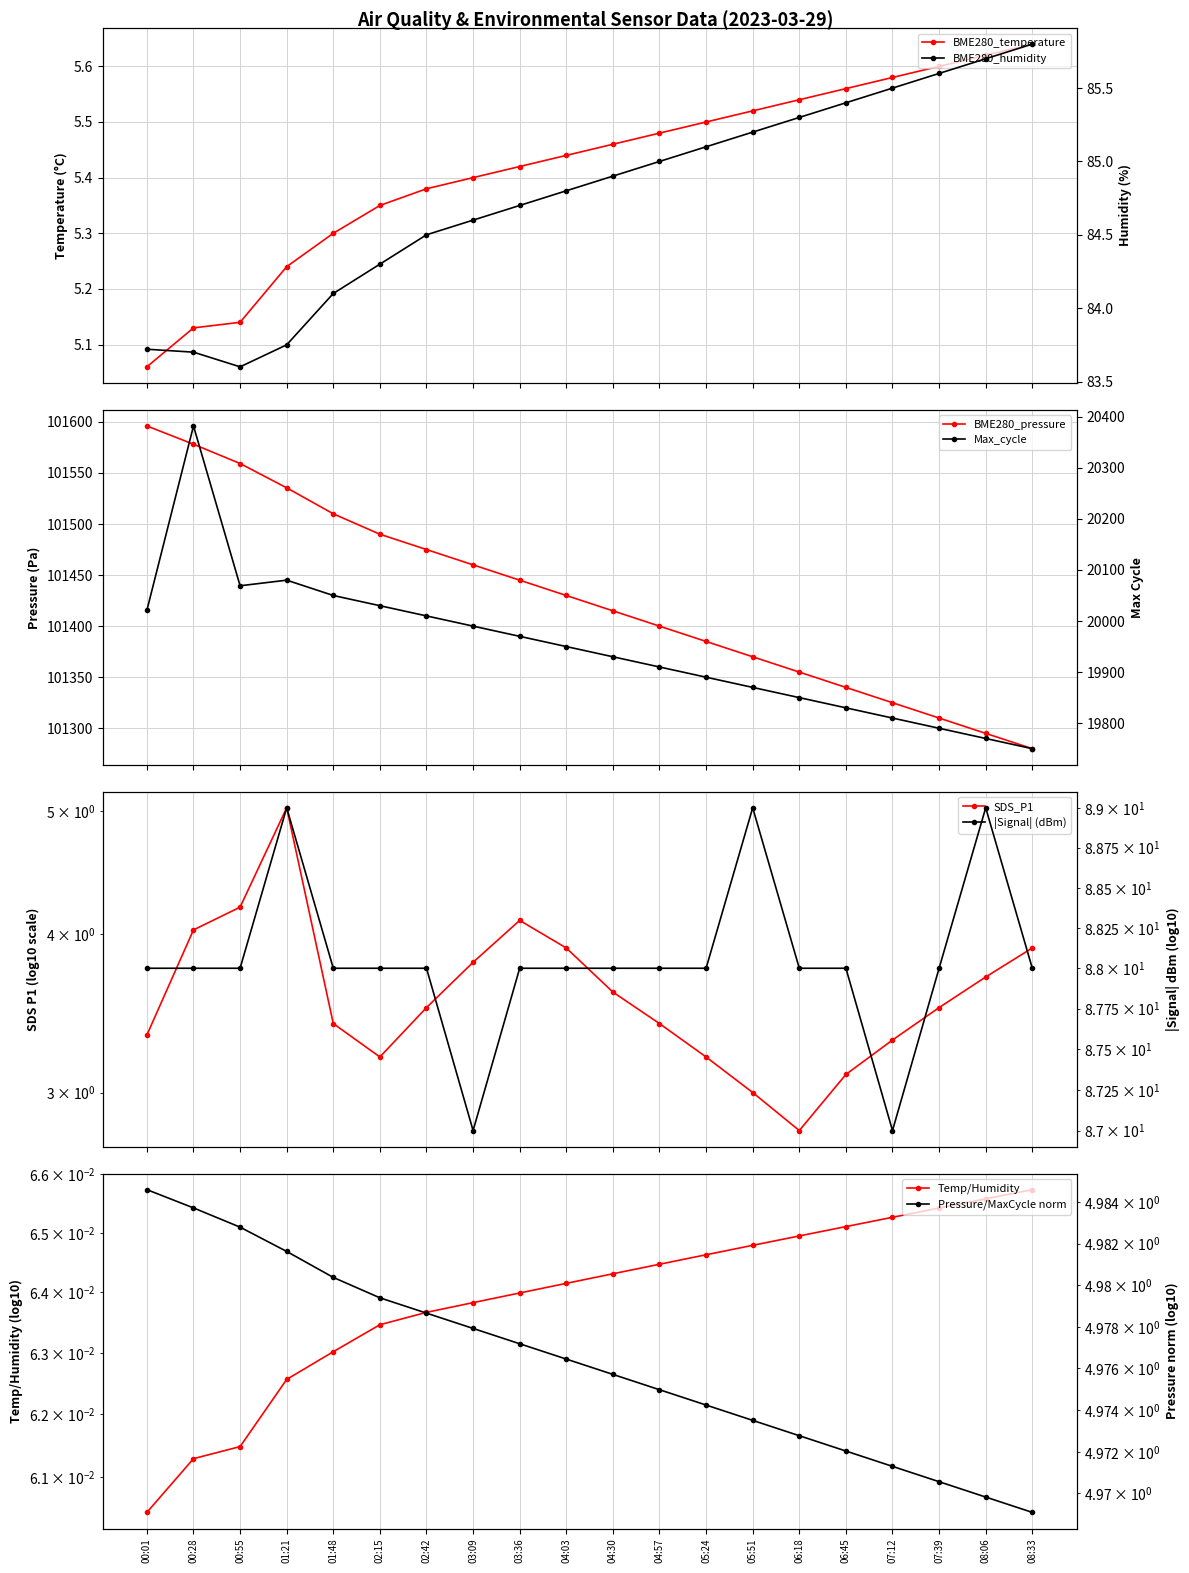

What is the label of the 12th point from the right?

03:36